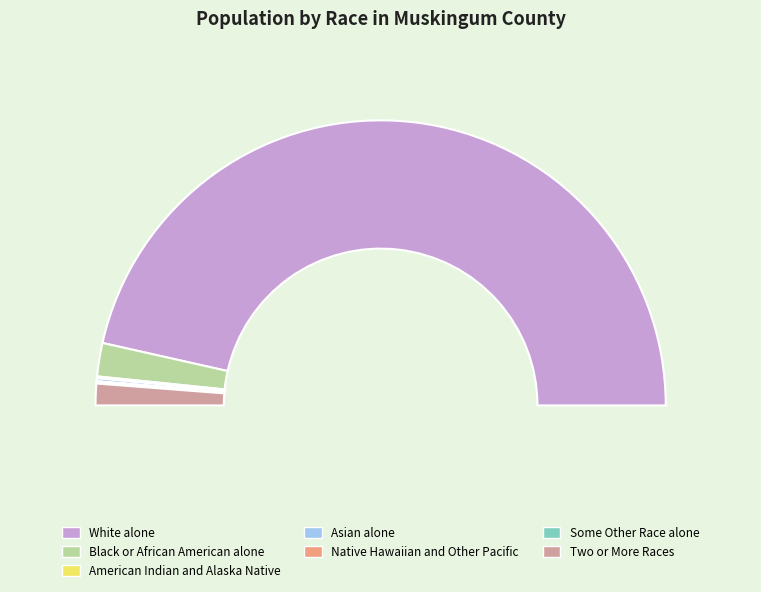

How many slices are in this pie chart?

7